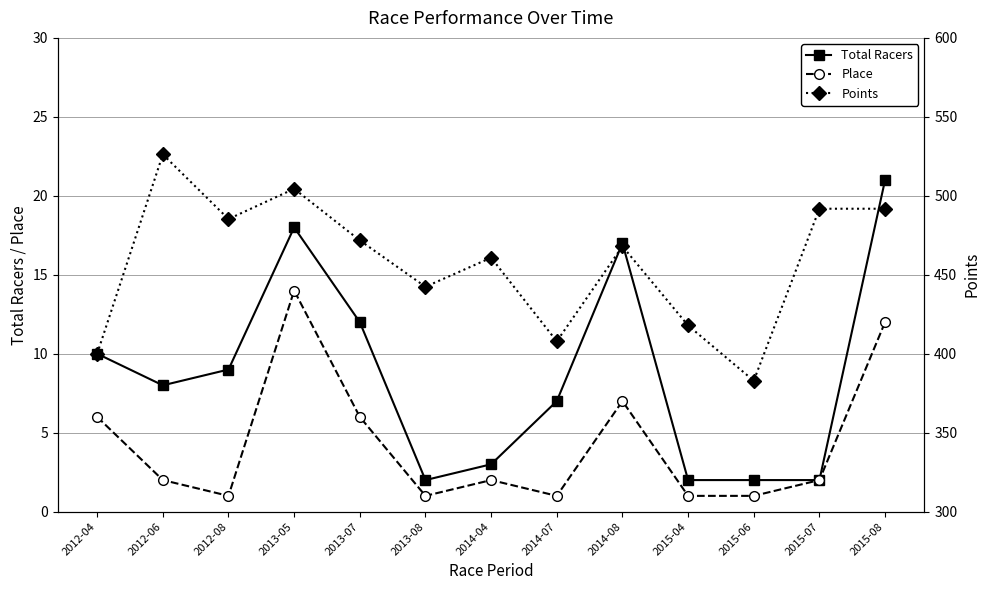

True or false: Total Racers and Place intersect in this chart.

False